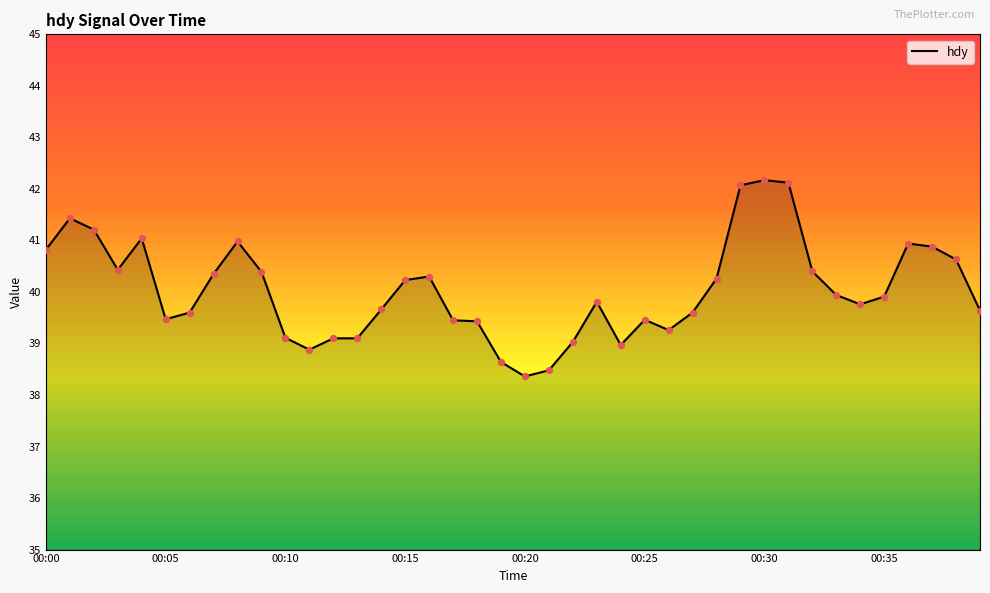

What is the maximum value shown in the chart?

42.2